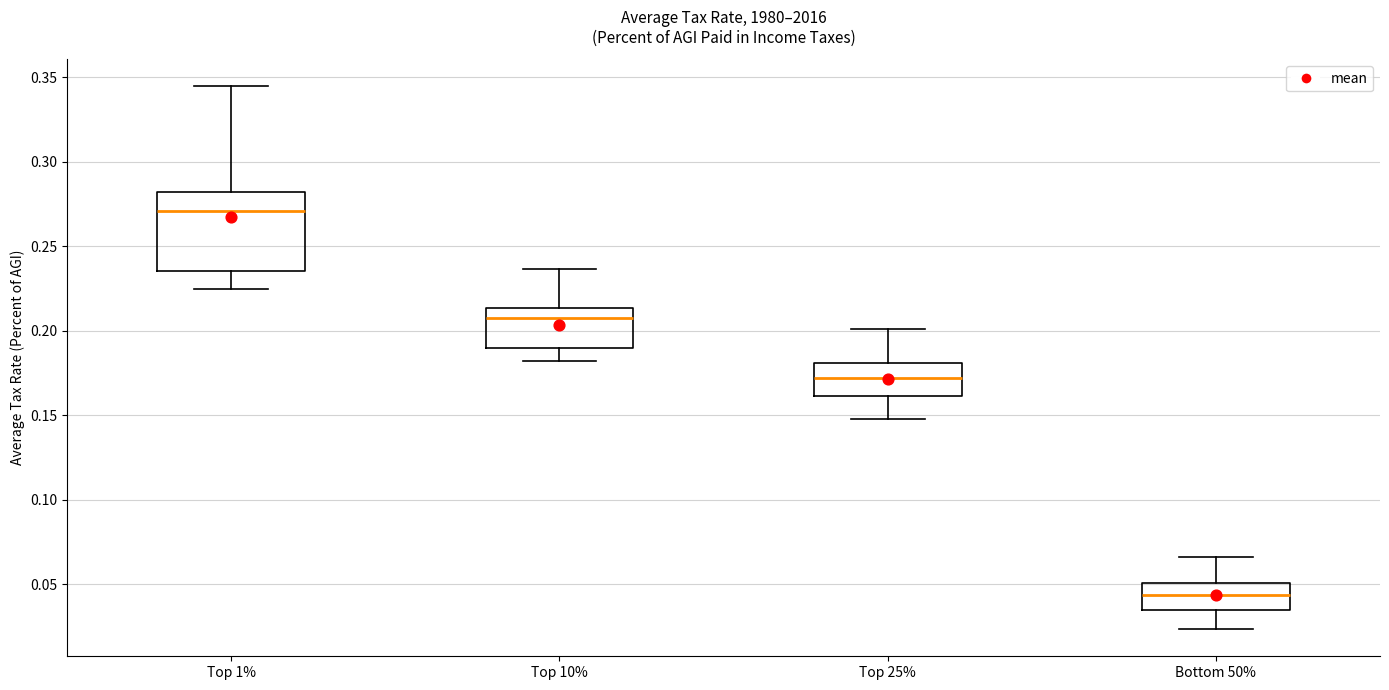

Reading left to right, transcribe this box plot: for each box, give where its median line is, the range the box spans, and where its two whiskers end, as read against the y-axis. The values are not printed on the chart, so give them approximately, as read against the axis.

Top 1%: median 0.270, box 0.235 to 0.280, whiskers 0.225 to 0.345
Top 10%: median 0.210, box 0.190 to 0.215, whiskers 0.180 to 0.235
Top 25%: median 0.170, box 0.160 to 0.180, whiskers 0.150 to 0.200
Bottom 50%: median 0.045, box 0.035 to 0.050, whiskers 0.025 to 0.065